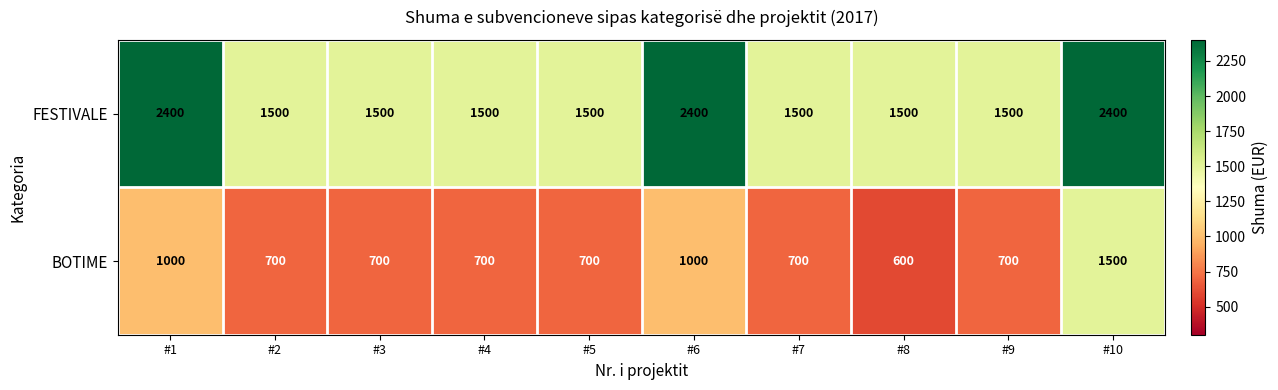

Which label corresponds to the smallest value in the chart?

#8